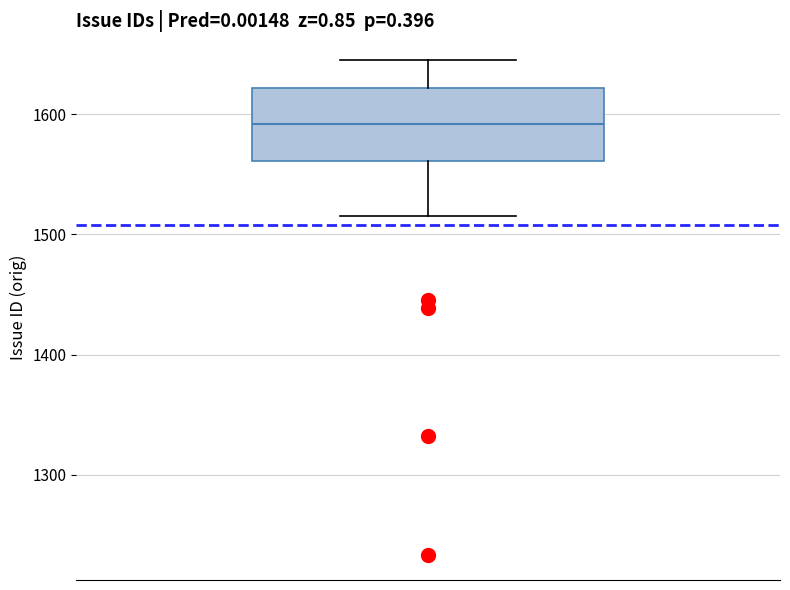

Where is the lower edge of the box on the y-axis? The values are not printed on the chart, so give them approximately, as read against the axis.

1560